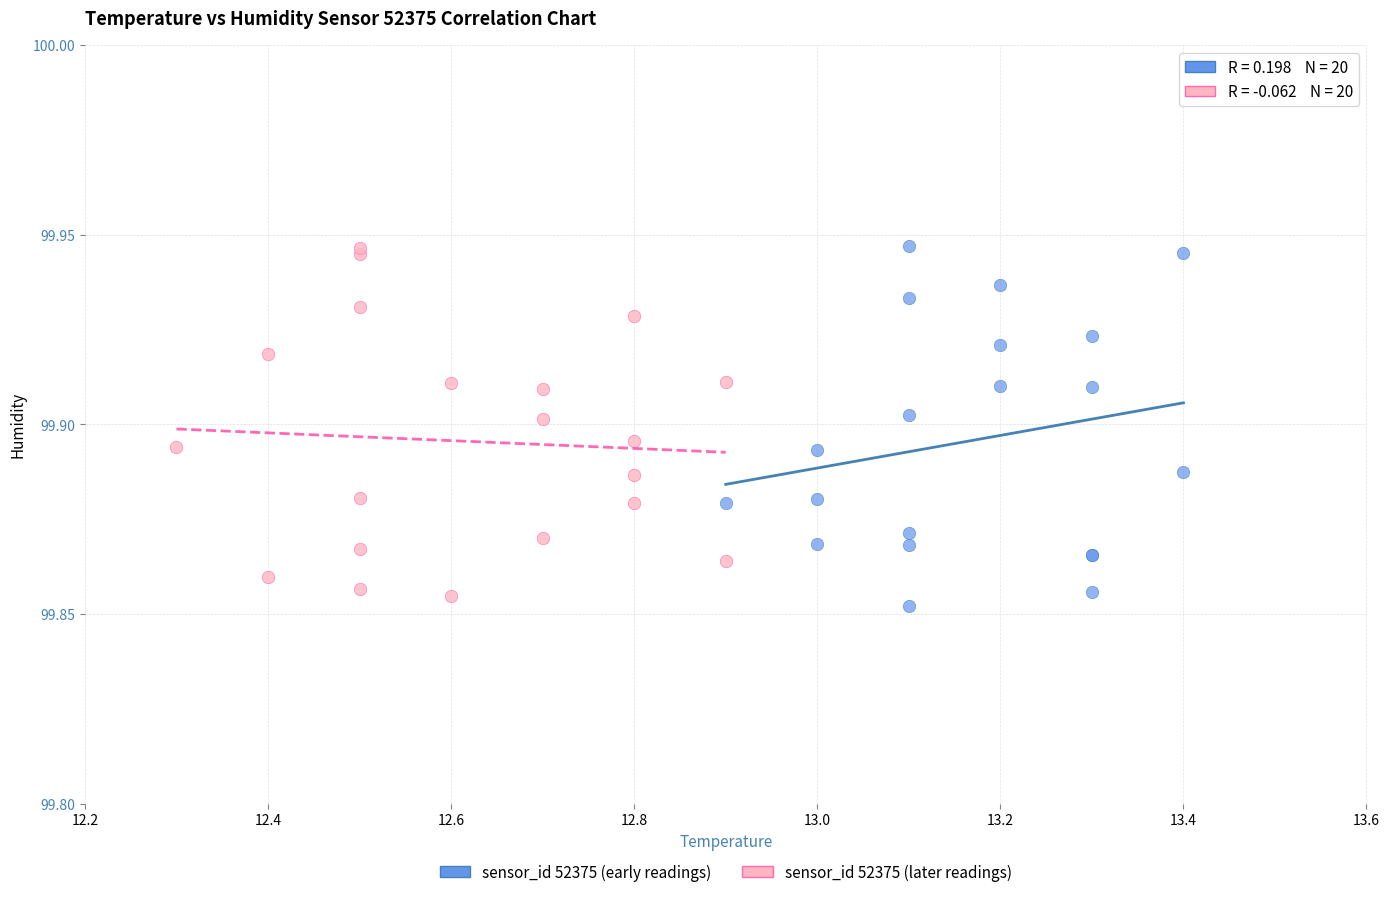

Which series contains the lowest Y value?

sensor_id 52375 (early readings)